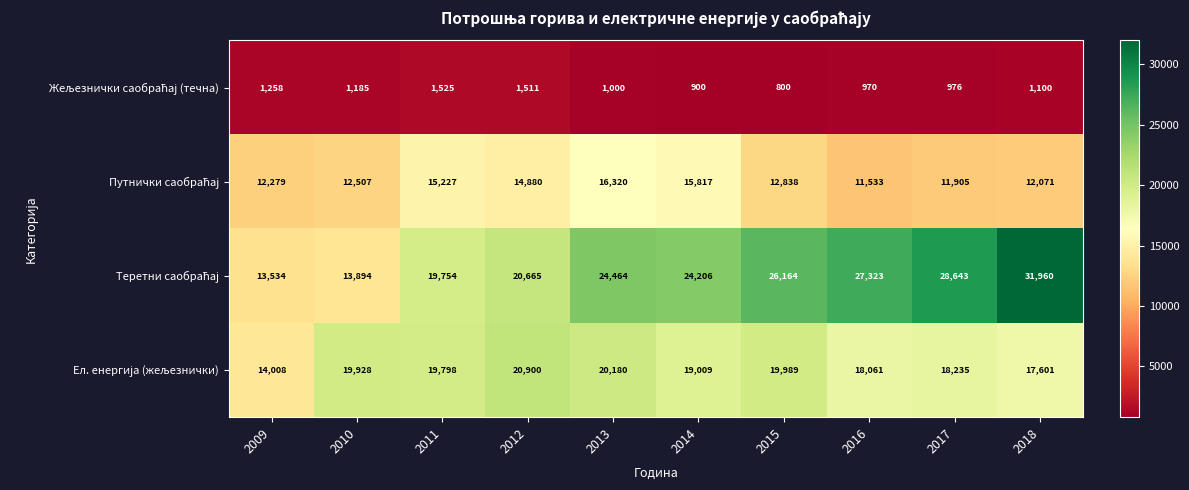

At which category does the chart reach its peak across all series?

2018